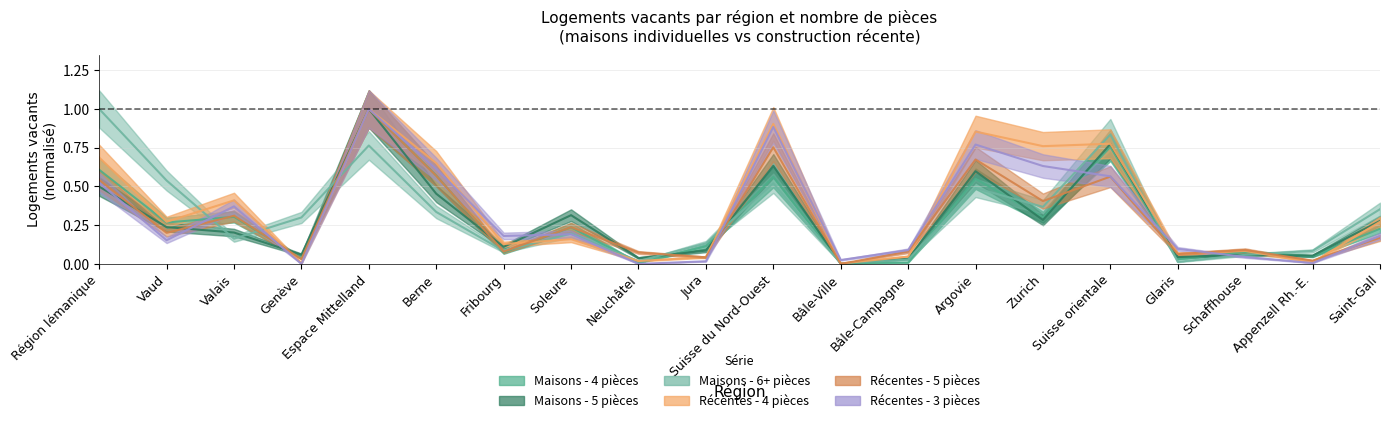

Reading left to right, list all the values displayed in this chart.

Maisons - 4 pièces: Région lémanique=0.6	Vaud=0.3	Valais=0.3	Genève=0.0	Espace Mittelland=1.0	Berne=0.6	Fribourg=0.1	Soleure=0.2	Neuchâtel=0.0	Jura=0.1	Suisse du Nord-Ouest=0.6	Bâle-Ville=0.0	Bâle-Campagne=0.0	Argovie=0.5	Zurich=0.3	Suisse orientale=0.8	Glaris=0.0	Schaffhouse=0.1	Appenzell Rh.-E.=0.0	Saint-Gall=0.2
Maisons - 5 pièces: Région lémanique=0.5	Vaud=0.2	Valais=0.2	Genève=0.1	Espace Mittelland=1.0	Berne=0.5	Fribourg=0.1	Soleure=0.3	Neuchâtel=0.0	Jura=0.1	Suisse du Nord-Ouest=0.6	Bâle-Ville=0.0	Bâle-Campagne=0.0	Argovie=0.6	Zurich=0.3	Suisse orientale=0.8	Glaris=0.0	Schaffhouse=0.1	Appenzell Rh.-E.=0.1	Saint-Gall=0.3
Maisons - 6+ pièces: Région lémanique=1.0	Vaud=0.5	Valais=0.2	Genève=0.3	Espace Mittelland=0.8	Berne=0.3	Fribourg=0.1	Soleure=0.2	Neuchâtel=0.0	Jura=0.1	Suisse du Nord-Ouest=0.5	Bâle-Ville=0.0	Bâle-Campagne=0.0	Argovie=0.5	Zurich=0.4	Suisse orientale=0.8	Glaris=0.0	Schaffhouse=0.1	Appenzell Rh.-E.=0.1	Saint-Gall=0.4
Récentes - 4 pièces: Région lémanique=0.7	Vaud=0.3	Valais=0.4	Genève=0.0	Espace Mittelland=1.0	Berne=0.7	Fribourg=0.1	Soleure=0.2	Neuchâtel=0.0	Jura=0.0	Suisse du Nord-Ouest=0.9	Bâle-Ville=0.0	Bâle-Campagne=0.0	Argovie=0.9	Zurich=0.8	Suisse orientale=0.8	Glaris=0.1	Schaffhouse=0.1	Appenzell Rh.-E.=0.0	Saint-Gall=0.3
Récentes - 5 pièces: Région lémanique=0.5	Vaud=0.2	Valais=0.3	Genève=0.0	Espace Mittelland=1.0	Berne=0.6	Fribourg=0.1	Soleure=0.2	Neuchâtel=0.1	Jura=0.0	Suisse du Nord-Ouest=0.8	Bâle-Ville=0.0	Bâle-Campagne=0.1	Argovie=0.7	Zurich=0.4	Suisse orientale=0.6	Glaris=0.1	Schaffhouse=0.1	Appenzell Rh.-E.=0.0	Saint-Gall=0.2
Récentes - 3 pièces: Région lémanique=0.5	Vaud=0.2	Valais=0.4	Genève=0.0	Espace Mittelland=1.0	Berne=0.6	Fribourg=0.2	Soleure=0.2	Neuchâtel=0.0	Jura=0.0	Suisse du Nord-Ouest=0.9	Bâle-Ville=0.0	Bâle-Campagne=0.1	Argovie=0.8	Zurich=0.6	Suisse orientale=0.6	Glaris=0.1	Schaffhouse=0.0	Appenzell Rh.-E.=0.0	Saint-Gall=0.2